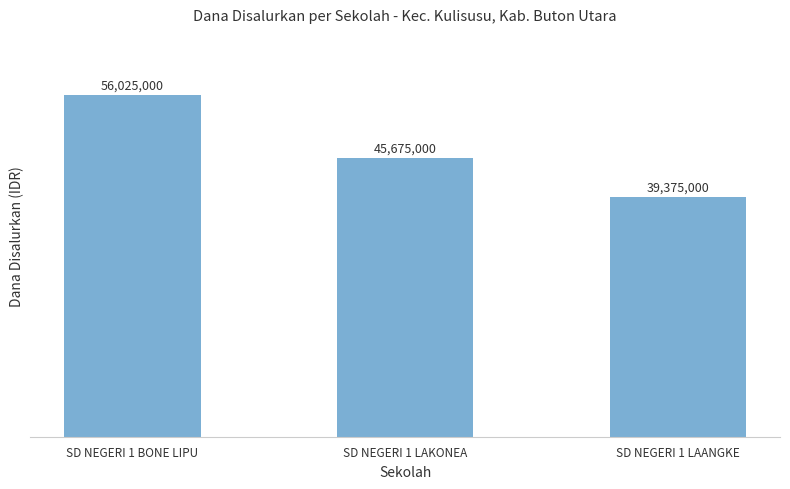

What is the maximum value shown in the chart?

56025000